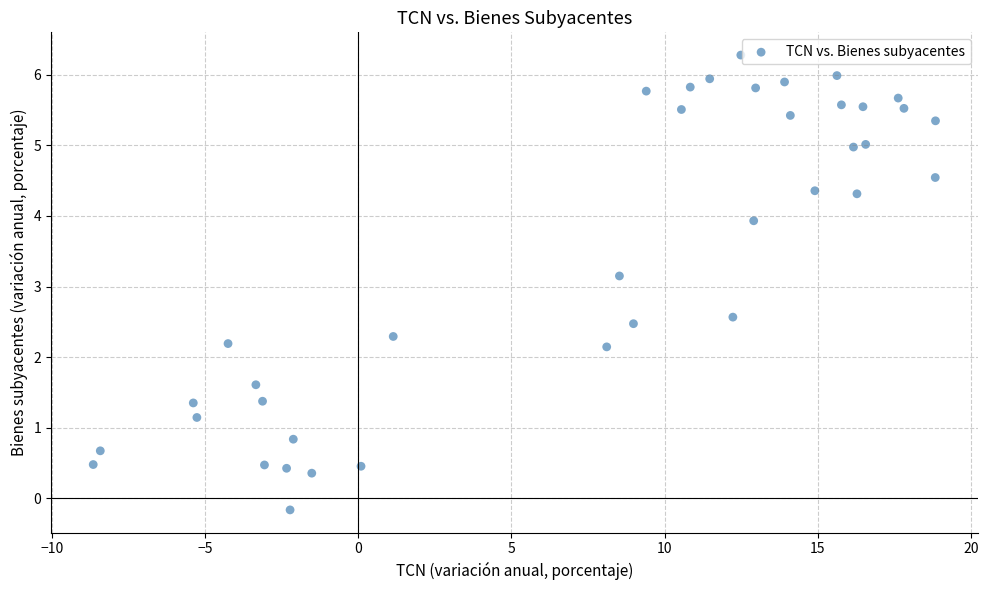

What is the range of Y values (max minus min)?

6.4